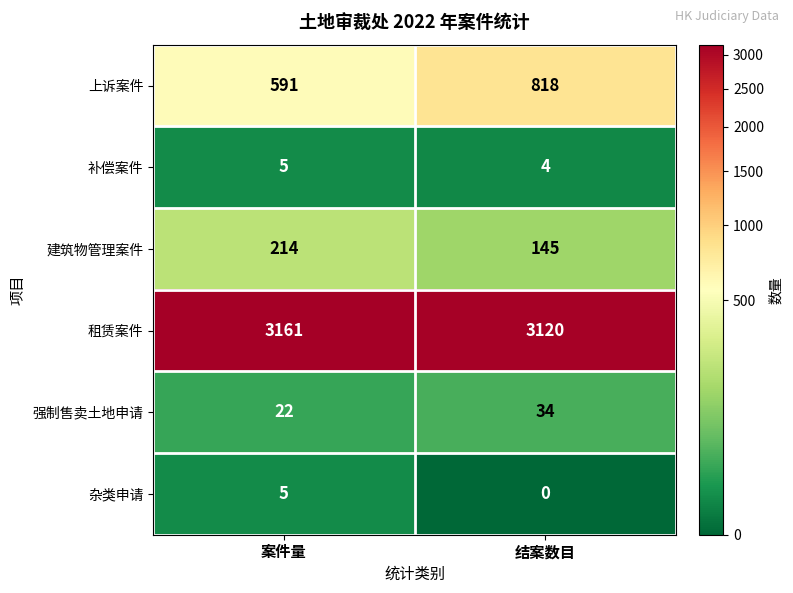

Reading left to right, extract all data points from this chart.

上诉案件: 案件量=591	结案数目=818
补偿案件: 案件量=5	结案数目=4
建筑物管理案件: 案件量=214	结案数目=145
租赁案件: 案件量=3161	结案数目=3120
强制售卖土地申请: 案件量=22	结案数目=34
杂类申请: 案件量=5	结案数目=0